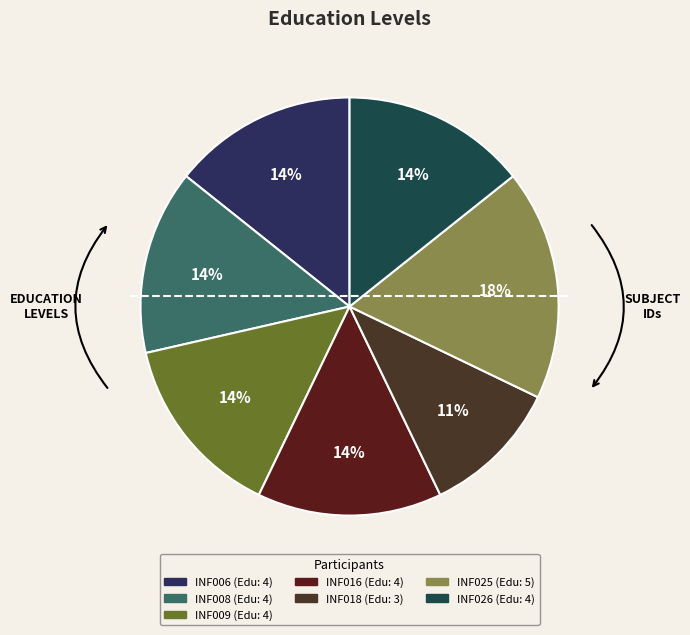

Is INF026 the majority of the pie?

No